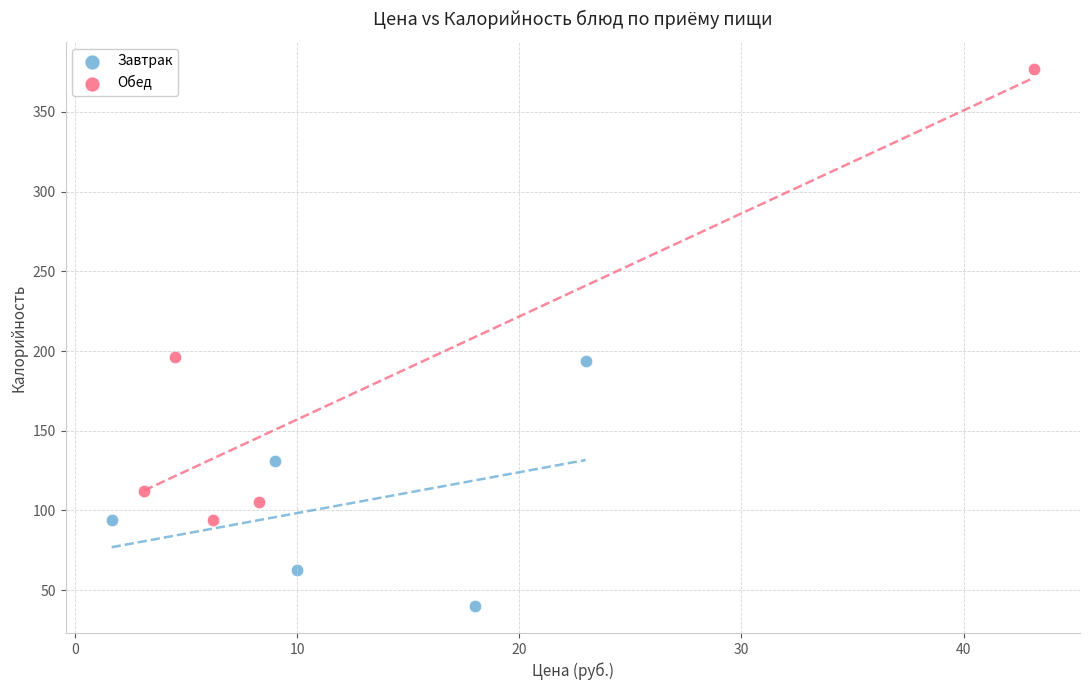

Which series reaches the maximum Y coordinate?

Обед